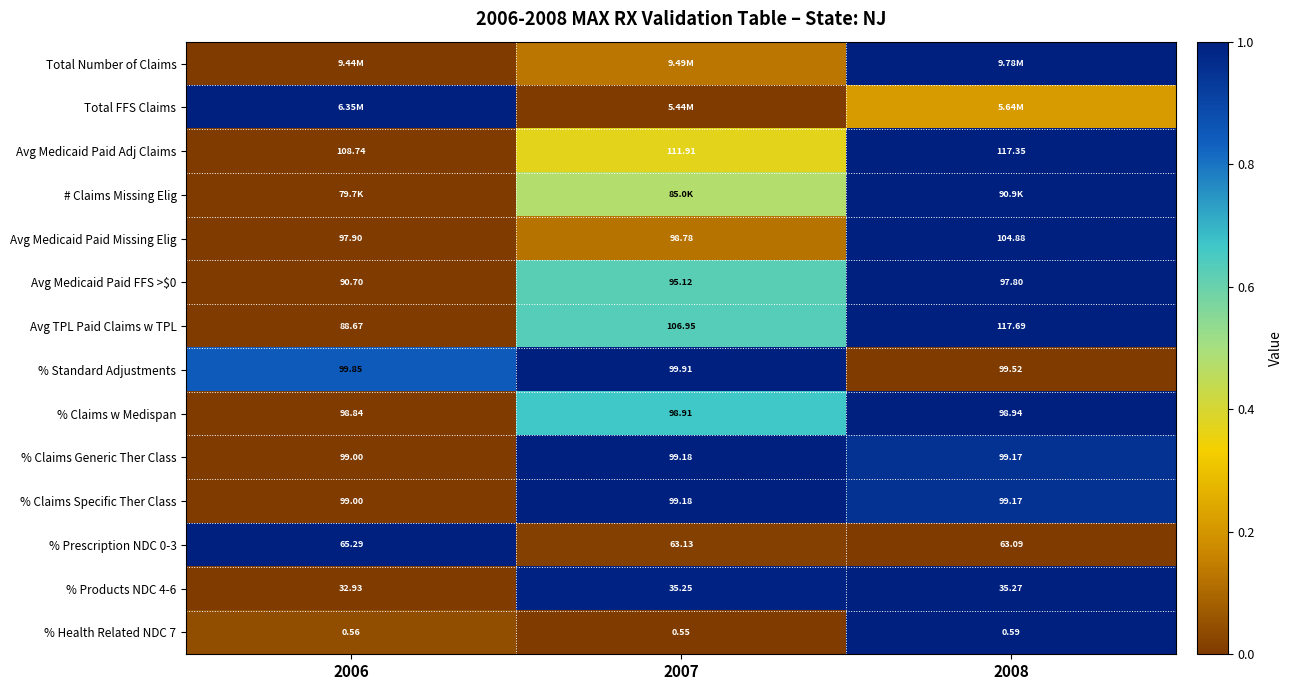

Is the value of % Prescription NDC 0-3 at 2006 greater than the value of % Health Related NDC 7 at 2008?

Yes